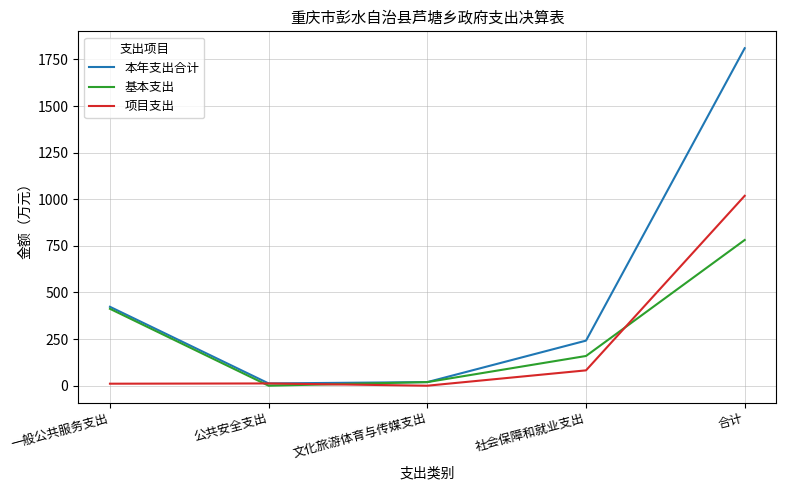

At 社会保障和就业支出, list the series in order from smallest to largest.

项目支出, 基本支出, 本年支出合计